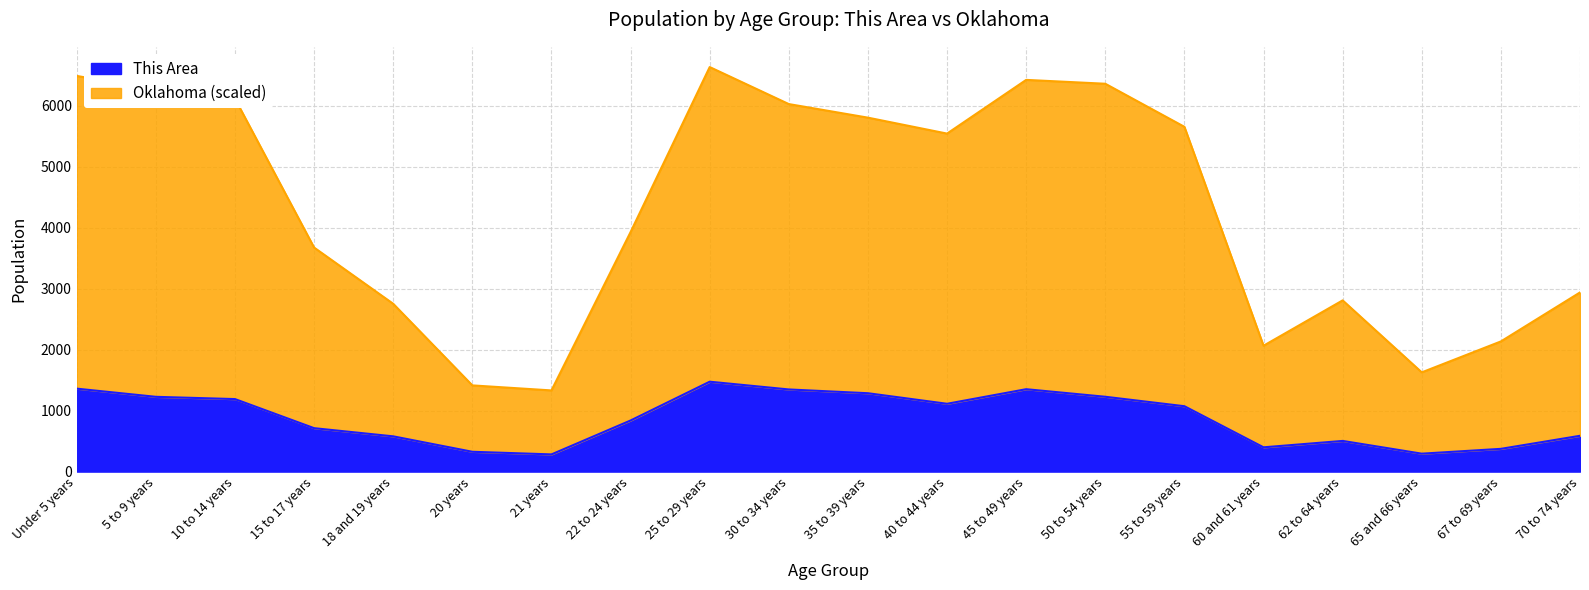

Reading left to right, extract all data points from this chart.

This Area: 1360.0	1226.0	1189.0	712.0	578.0	325.0	282.0	838.0	1474.0	1347.0	1285.0	1112.0	1351.0	1227.0	1072.0	398.0	503.0	294.0	373.0	587.0
Oklahoma: 6487.7	6260.7	6113.6	3673.4	2751.3	1413.5	1331.0	3927.6	6633.0	6026.1	5803.4	5542.2	6422.7	6359.4	5653.1	2064.0	2807.4	1627.1	2134.3	2937.5